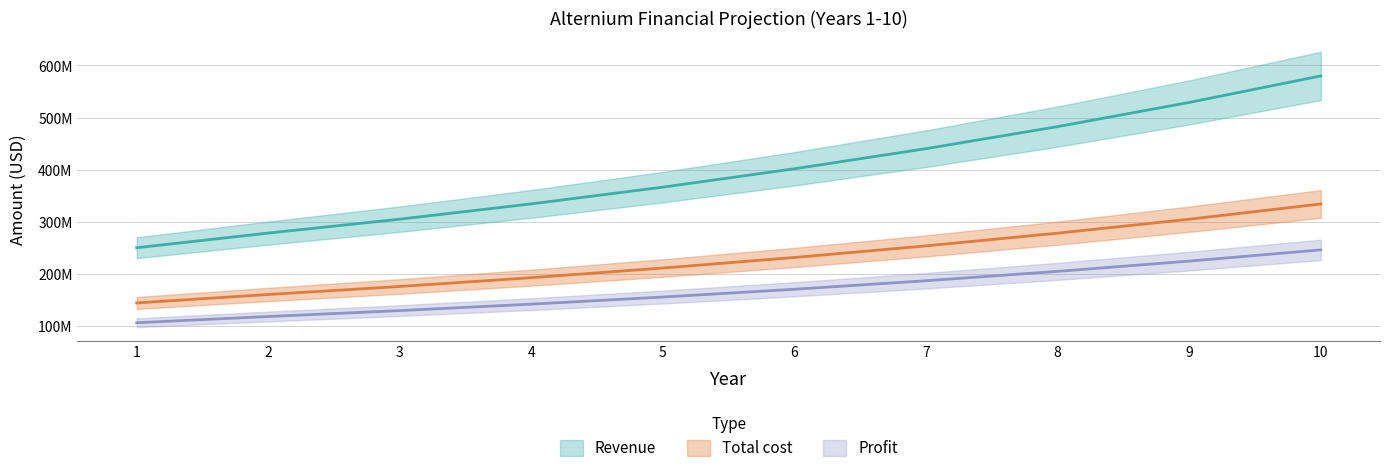

True or false: Profit has a value of 67445093 at 6.

False